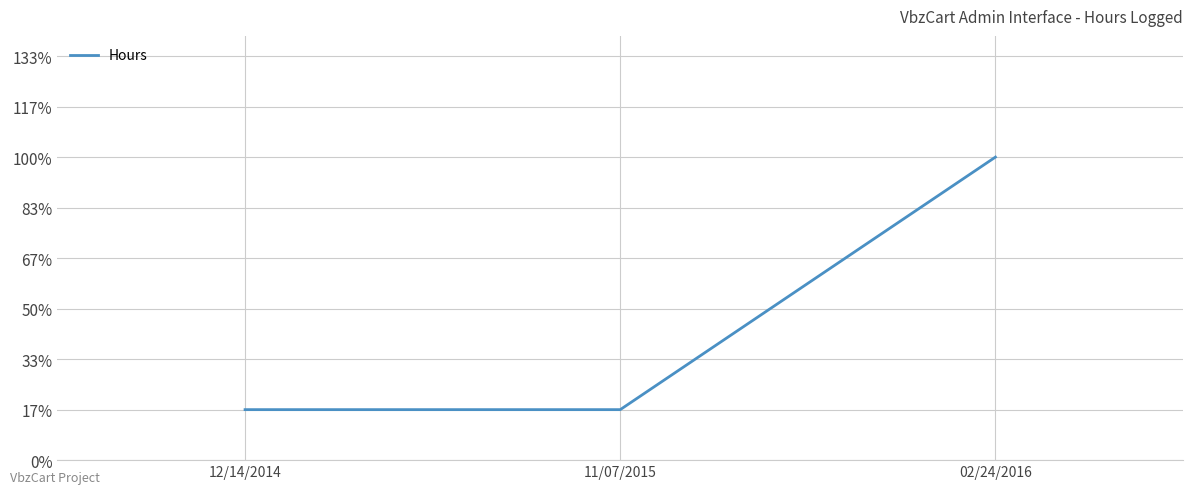

Reading left to right, extract all data points from this chart.

12/14/2014=0.1	11/07/2015=0.1	02/24/2016=0.6